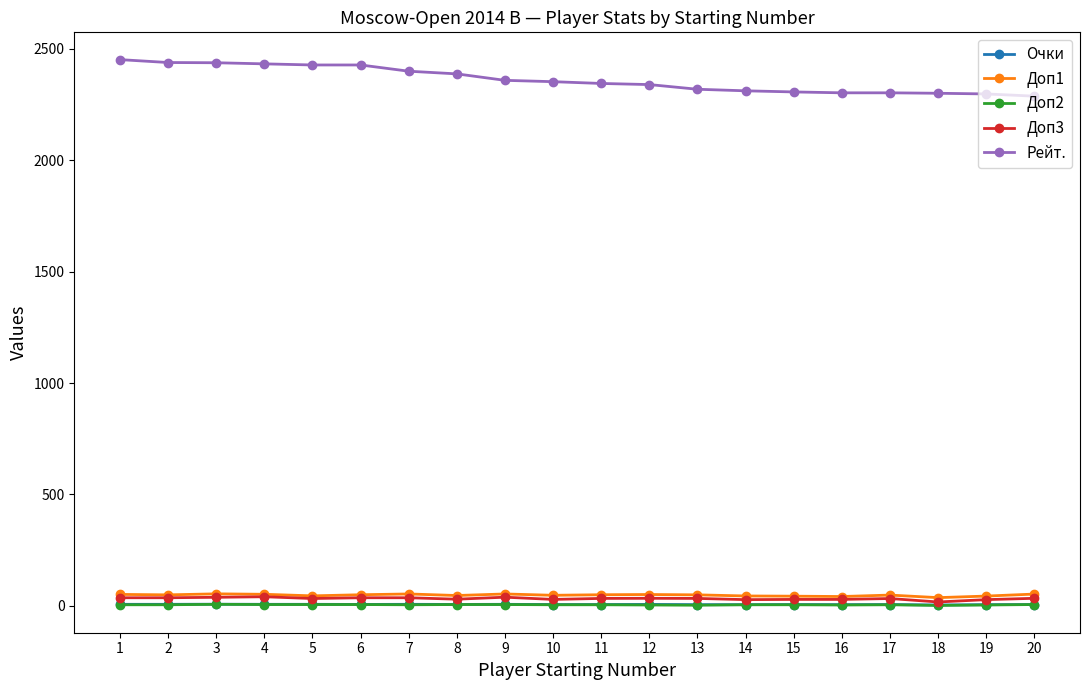

What is the difference between the maximum and minimum values in the Очки series?

3.5